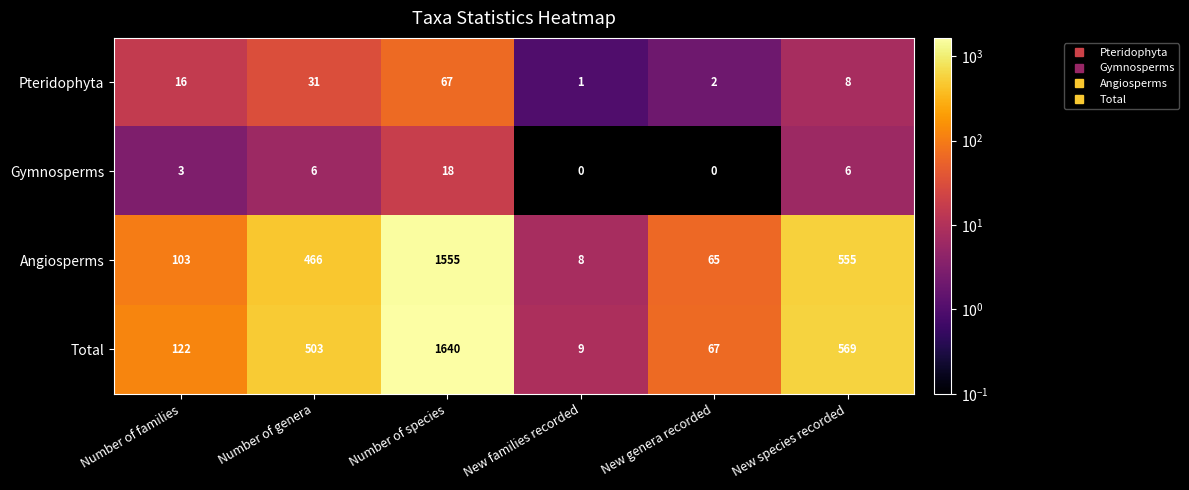

What is the difference between the second highest and minimum values in the Gymnosperms series?

6